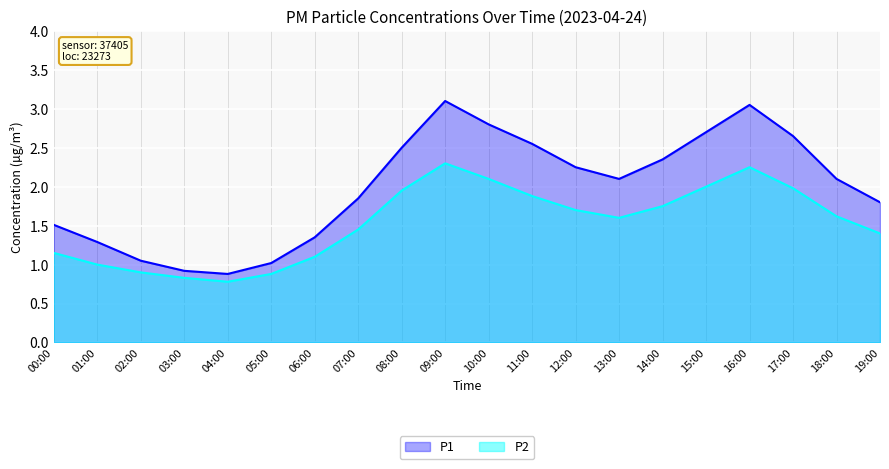

Does the chart display data point markers on the line(s)?

No